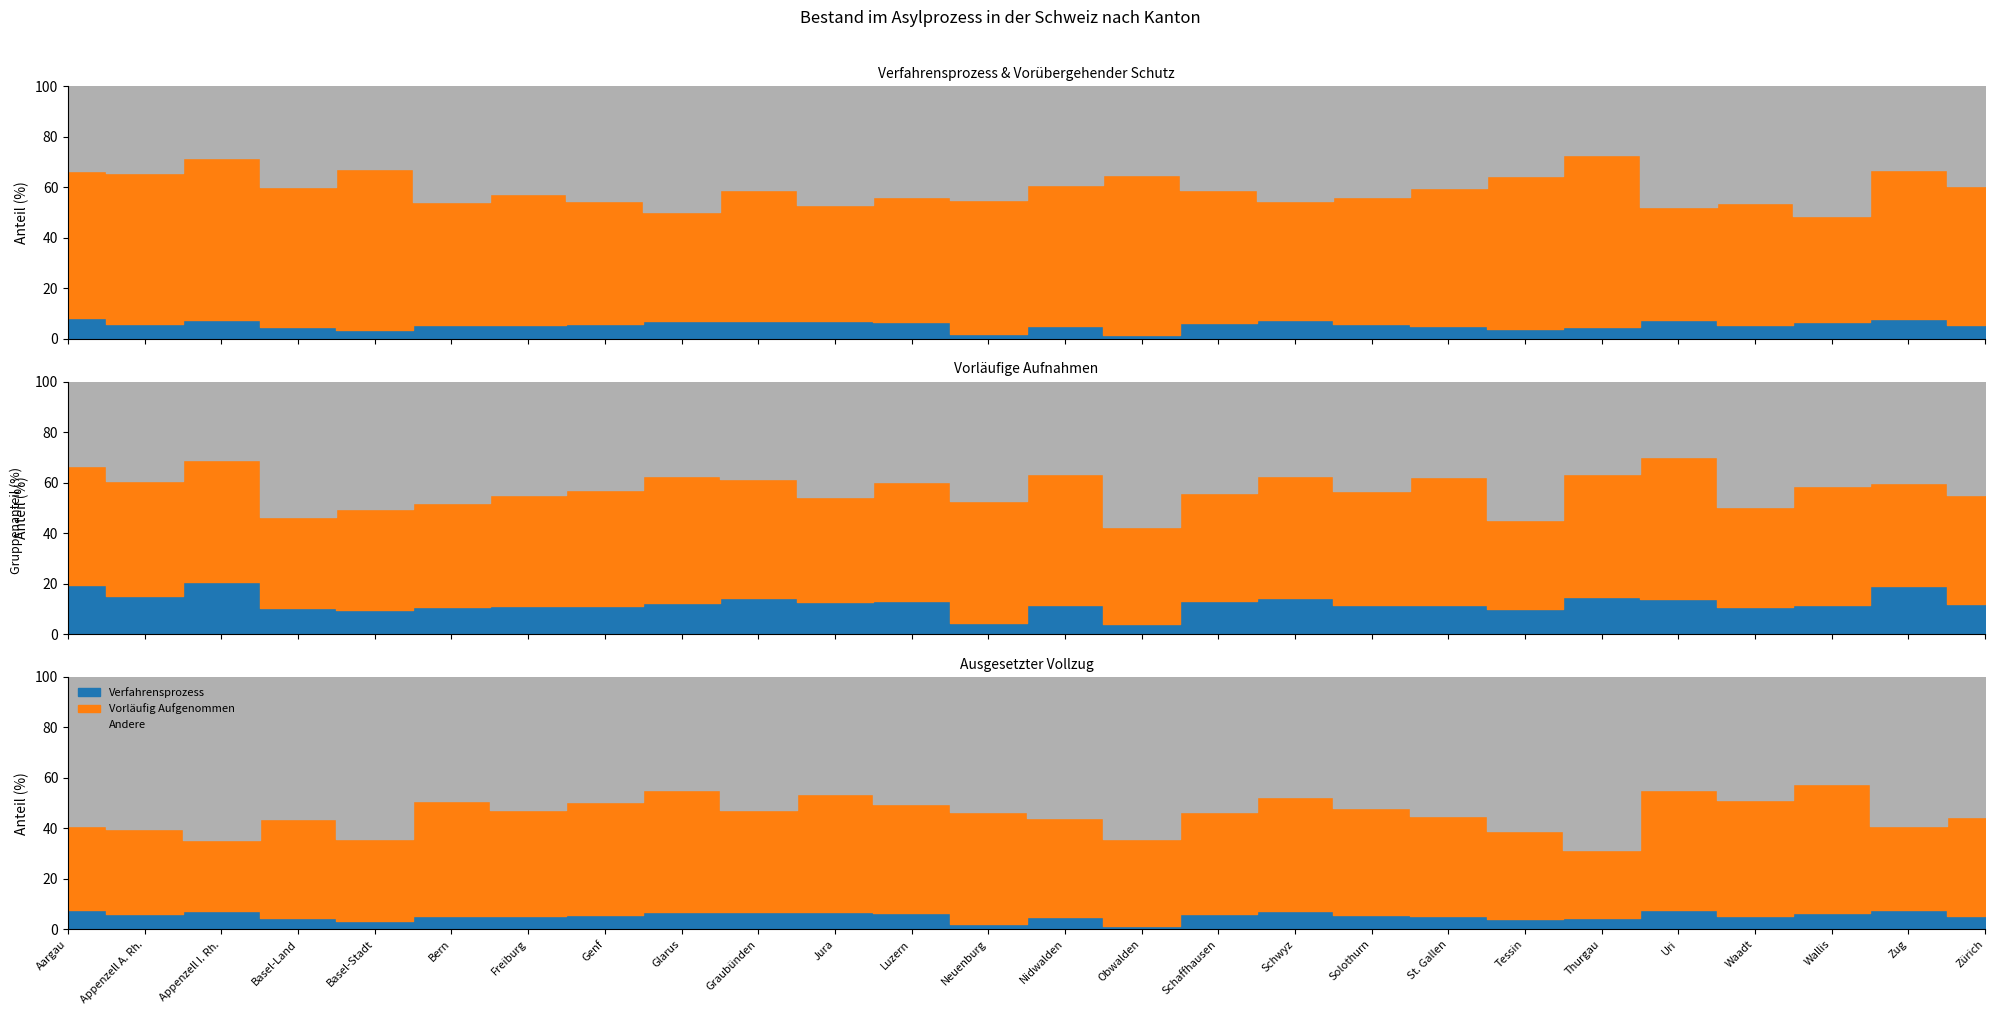

What is the sum of all Vorübergehender Schutz values?

57281